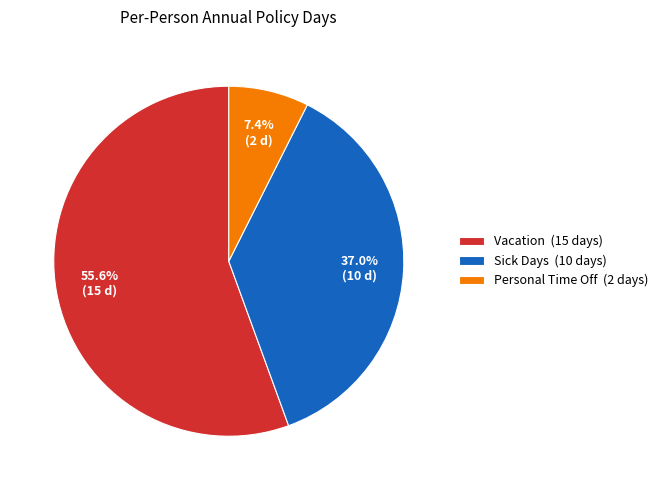

Between Vacation and Sick Days, which is larger?

Vacation